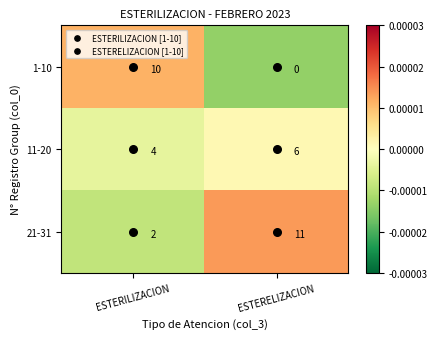

At how many categories does at least one series exceed 0?

2